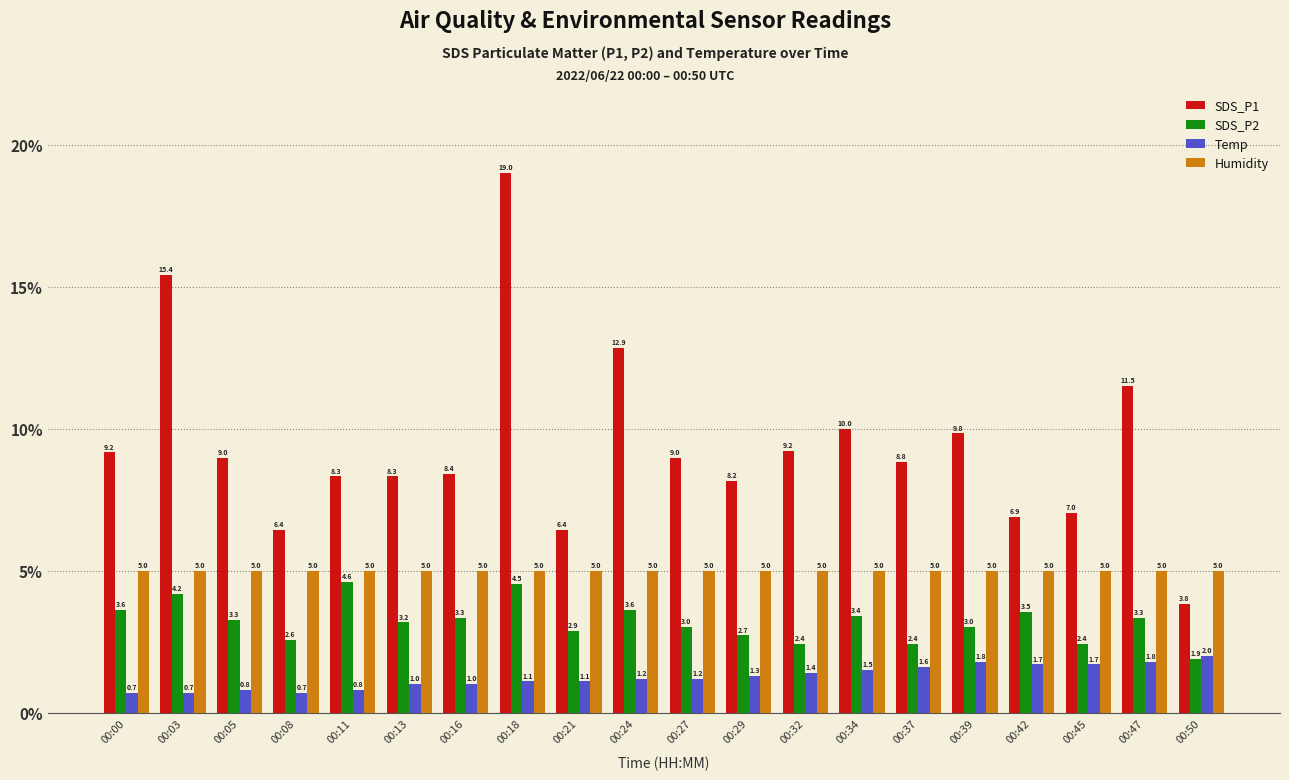

Reading left to right, transcribe all the data shown in this chart.

SDS_P1: 00:00=9.2	00:03=15.4	00:05=9.0	00:08=6.4	00:11=8.3	00:13=8.3	00:16=8.4	00:18=19.0	00:21=6.4	00:24=12.9	00:27=9.0	00:29=8.2	00:32=9.2	00:34=10.0	00:37=8.8	00:39=9.8	00:42=6.9	00:45=7.0	00:47=11.5	00:50=3.8
SDS_P2: 00:00=3.6	00:03=4.2	00:05=3.3	00:08=2.6	00:11=4.6	00:13=3.2	00:16=3.3	00:18=4.5	00:21=2.9	00:24=3.6	00:27=3.0	00:29=2.7	00:32=2.4	00:34=3.4	00:37=2.4	00:39=3.0	00:42=3.5	00:45=2.4	00:47=3.3	00:50=1.9
Temp: 00:00=0.7	00:03=0.7	00:05=0.8	00:08=0.7	00:11=0.8	00:13=1.0	00:16=1.0	00:18=1.1	00:21=1.1	00:24=1.2	00:27=1.2	00:29=1.3	00:32=1.4	00:34=1.5	00:37=1.6	00:39=1.8	00:42=1.7	00:45=1.7	00:47=1.8	00:50=2.0
Humidity: 00:00=5.0	00:03=5.0	00:05=5.0	00:08=5.0	00:11=5.0	00:13=5.0	00:16=5.0	00:18=5.0	00:21=5.0	00:24=5.0	00:27=5.0	00:29=5.0	00:32=5.0	00:34=5.0	00:37=5.0	00:39=5.0	00:42=5.0	00:45=5.0	00:47=5.0	00:50=5.0